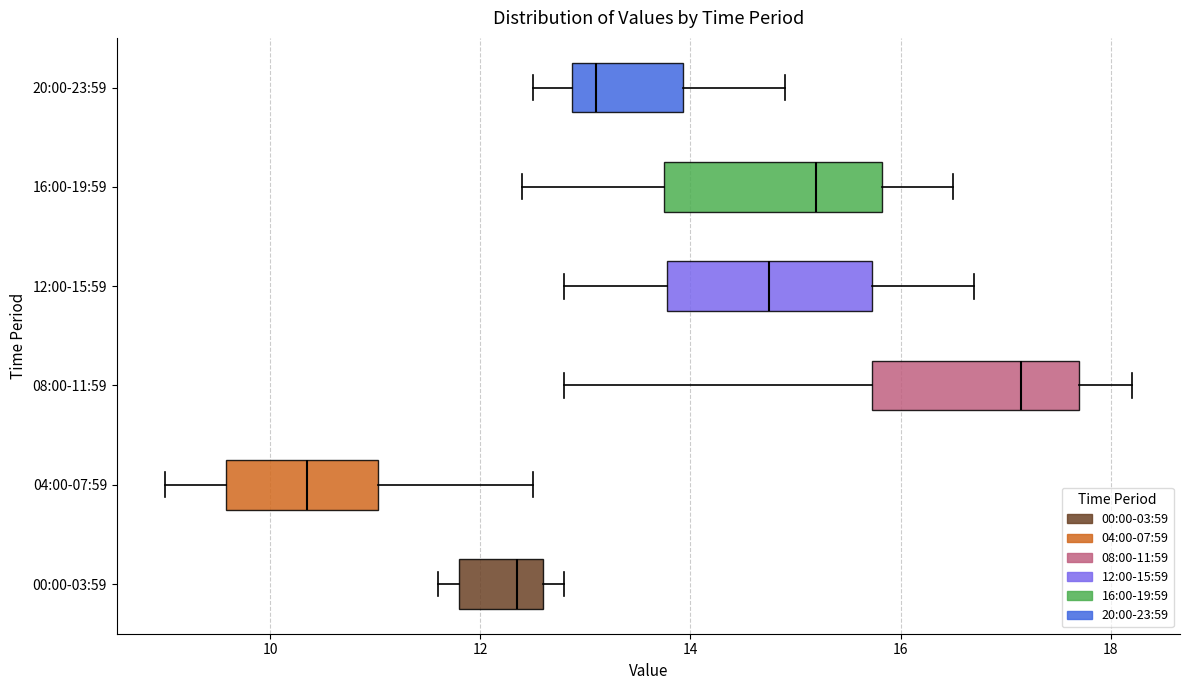

Reading bottom to top, read every box against the x-axis: the position of its median line, the range the box covers, and the ends of its whiskers. The values are not printed on the chart, so give them approximately, as read against the axis.

00:00-03:59: median 12.4, box 11.8 to 12.6, whiskers 11.6 to 12.8
04:00-07:59: median 10.4, box 9.6 to 11.0, whiskers 9.0 to 12.6
08:00-11:59: median 17.2, box 15.8 to 17.8, whiskers 12.8 to 18.2
12:00-15:59: median 14.8, box 13.8 to 15.8, whiskers 12.8 to 16.8
16:00-19:59: median 15.2, box 13.8 to 15.8, whiskers 12.4 to 16.6
20:00-23:59: median 13.2, box 12.8 to 14.0, whiskers 12.6 to 15.0